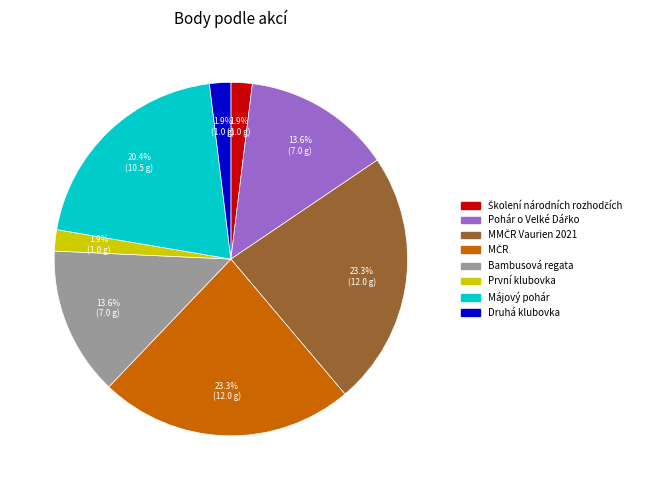

What percentage is the Druhá klubovka slice, to the nearest percent?

2%